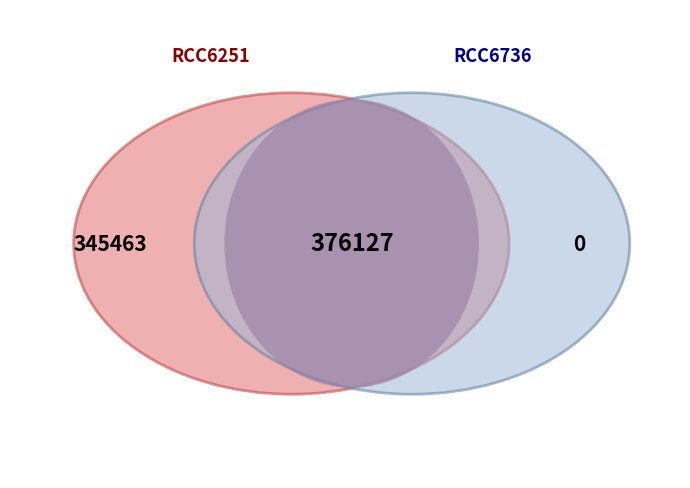

How many segments does this pie chart have?

2